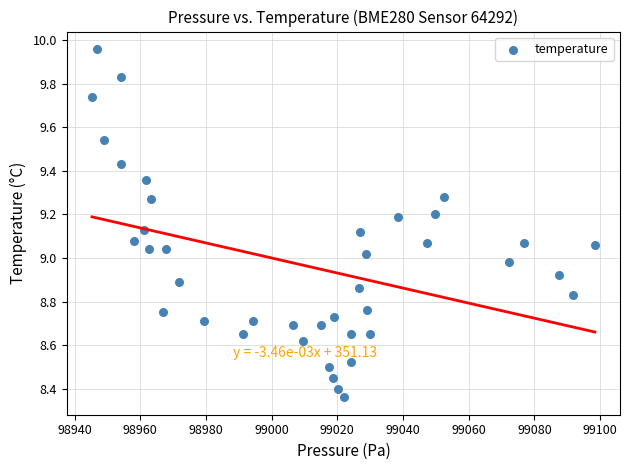

What is the range of X values (max minus min)?

153.1